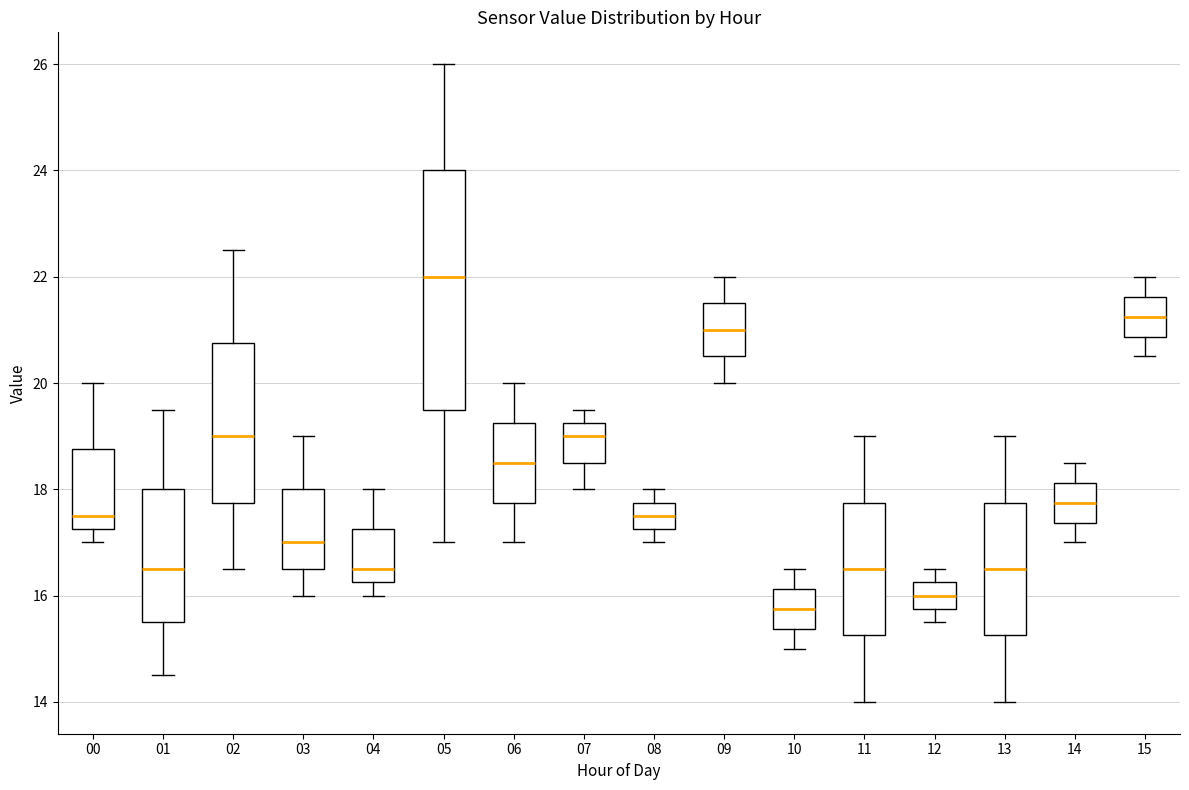

Reading left to right, read every box against the y-axis: the position of its median line, the range the box covers, and the ends of its whiskers. The values are not printed on the chart, so give them approximately, as read against the axis.

00: median 17.6, box 17.2 to 18.8, whiskers 17.0 to 20.0
01: median 16.6, box 15.6 to 18.0, whiskers 14.6 to 19.6
02: median 19.0, box 17.8 to 20.8, whiskers 16.6 to 22.6
03: median 17.0, box 16.6 to 18.0, whiskers 16.0 to 19.0
04: median 16.6, box 16.2 to 17.2, whiskers 16.0 to 18.0
05: median 22.0, box 19.6 to 24.0, whiskers 17.0 to 26.0
06: median 18.6, box 17.8 to 19.2, whiskers 17.0 to 20.0
07: median 19.0, box 18.6 to 19.2, whiskers 18.0 to 19.6
08: median 17.6, box 17.2 to 17.8, whiskers 17.0 to 18.0
09: median 21.0, box 20.6 to 21.6, whiskers 20.0 to 22.0
10: median 15.8, box 15.4 to 16.2, whiskers 15.0 to 16.6
11: median 16.6, box 15.2 to 17.8, whiskers 14.0 to 19.0
12: median 16.0, box 15.8 to 16.2, whiskers 15.6 to 16.6
13: median 16.6, box 15.2 to 17.8, whiskers 14.0 to 19.0
14: median 17.8, box 17.4 to 18.2, whiskers 17.0 to 18.6
15: median 21.2, box 20.8 to 21.6, whiskers 20.6 to 22.0